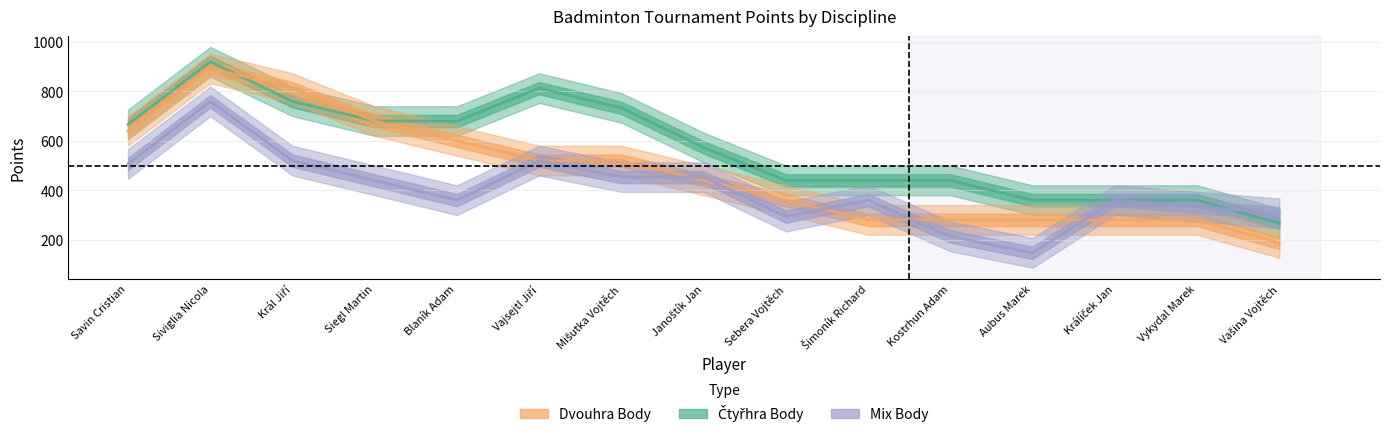

Which series has the widest spread of values?

Dvouhra Body